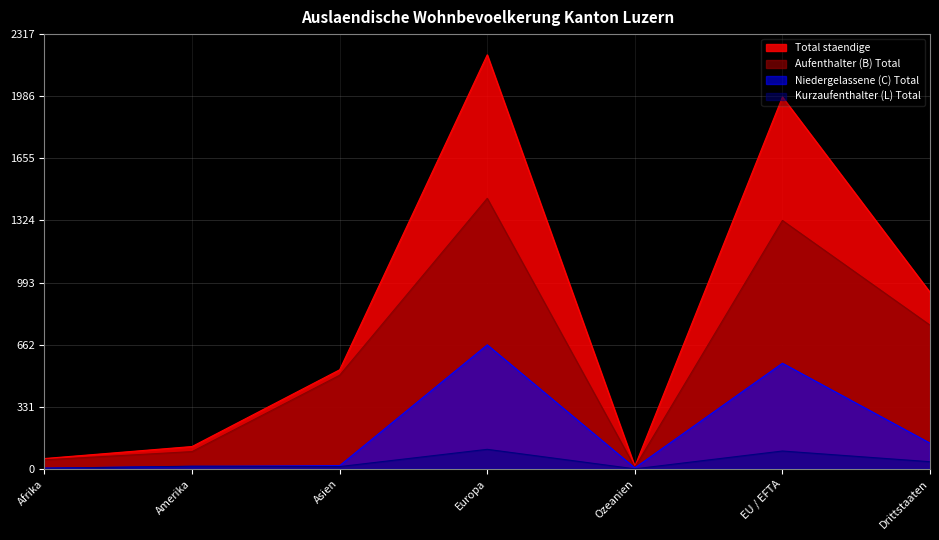

How many lines are shown in the chart?

4